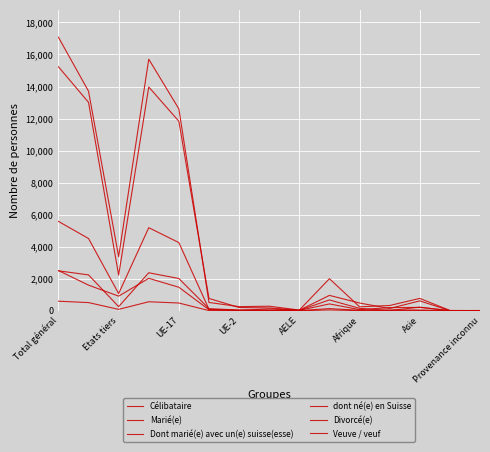

What is the minimum value for dont né(e) en Suisse?

2